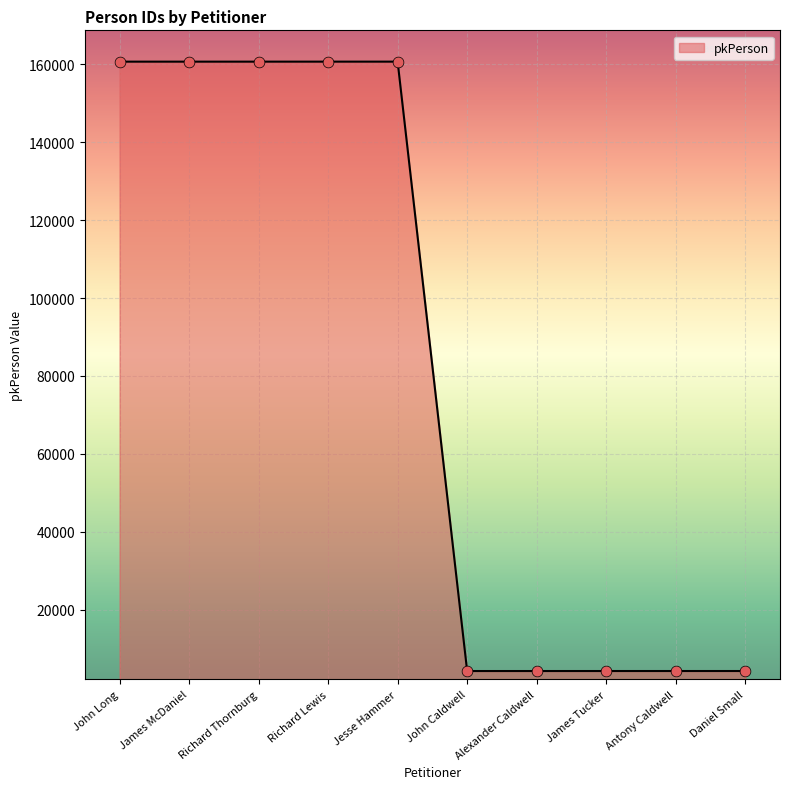

Between John Caldwell and Richard Thornburg, which is larger?

Richard Thornburg